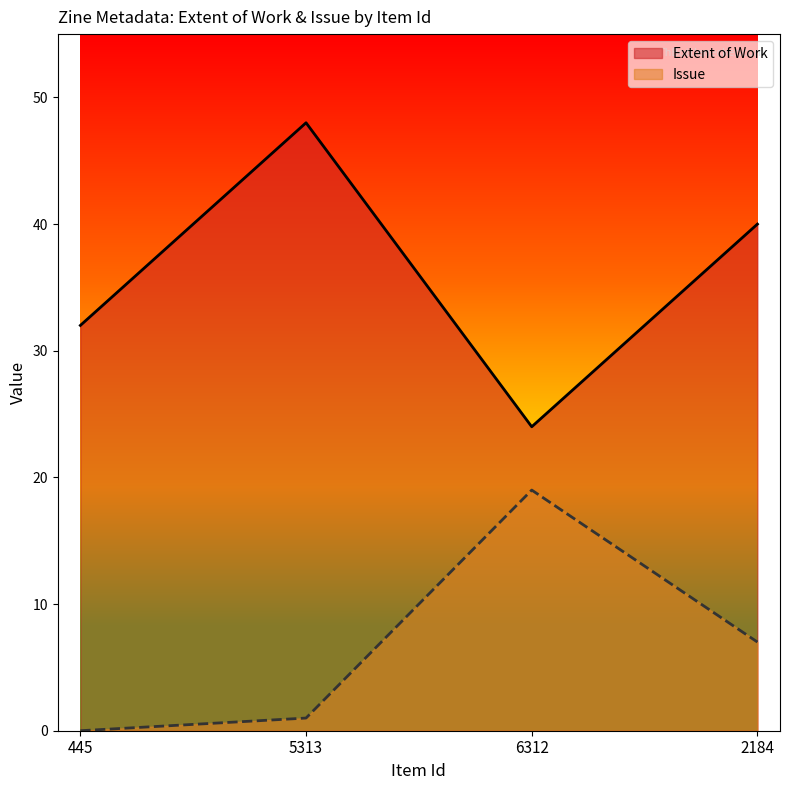

Which has a higher value, 5313 or 445?

5313